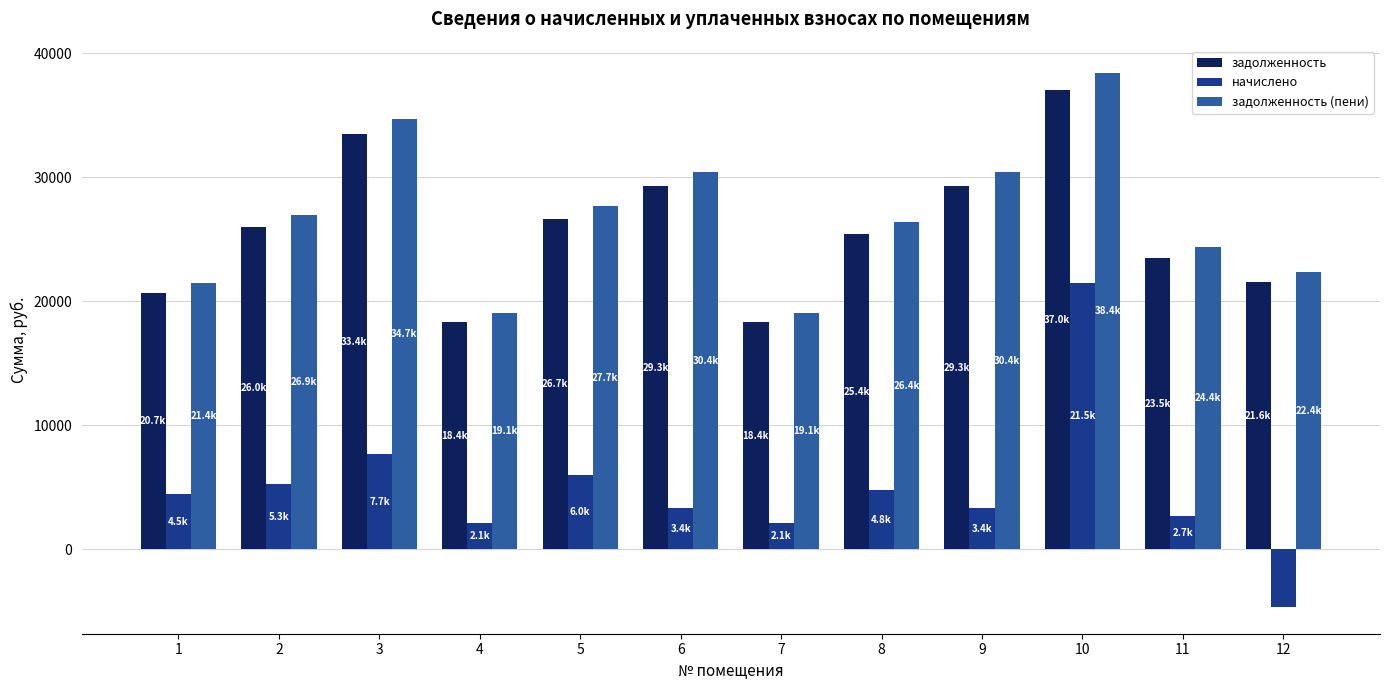

What are all the series names shown in the legend?

задолженность, начислено, задолженность (пени)